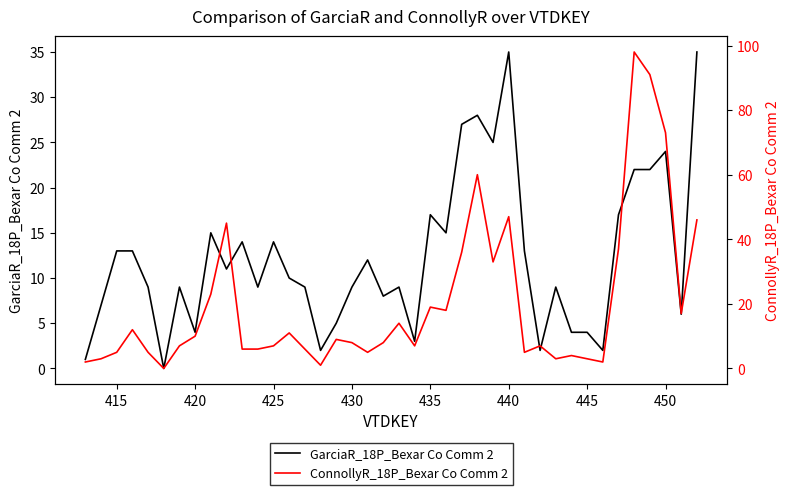

True or false: ConnollyR_18P_Bexar Co Comm 2 and GarciaR_18P_Bexar Co Comm 2 intersect in this chart.

True